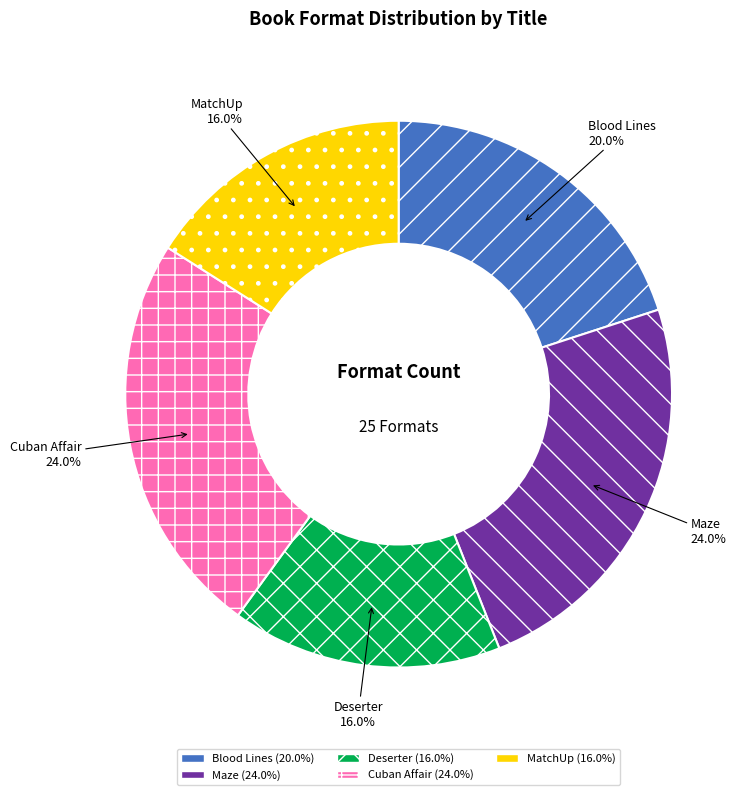

Combined, what portion of the pie is Maze and Blood Lines?

44.0%